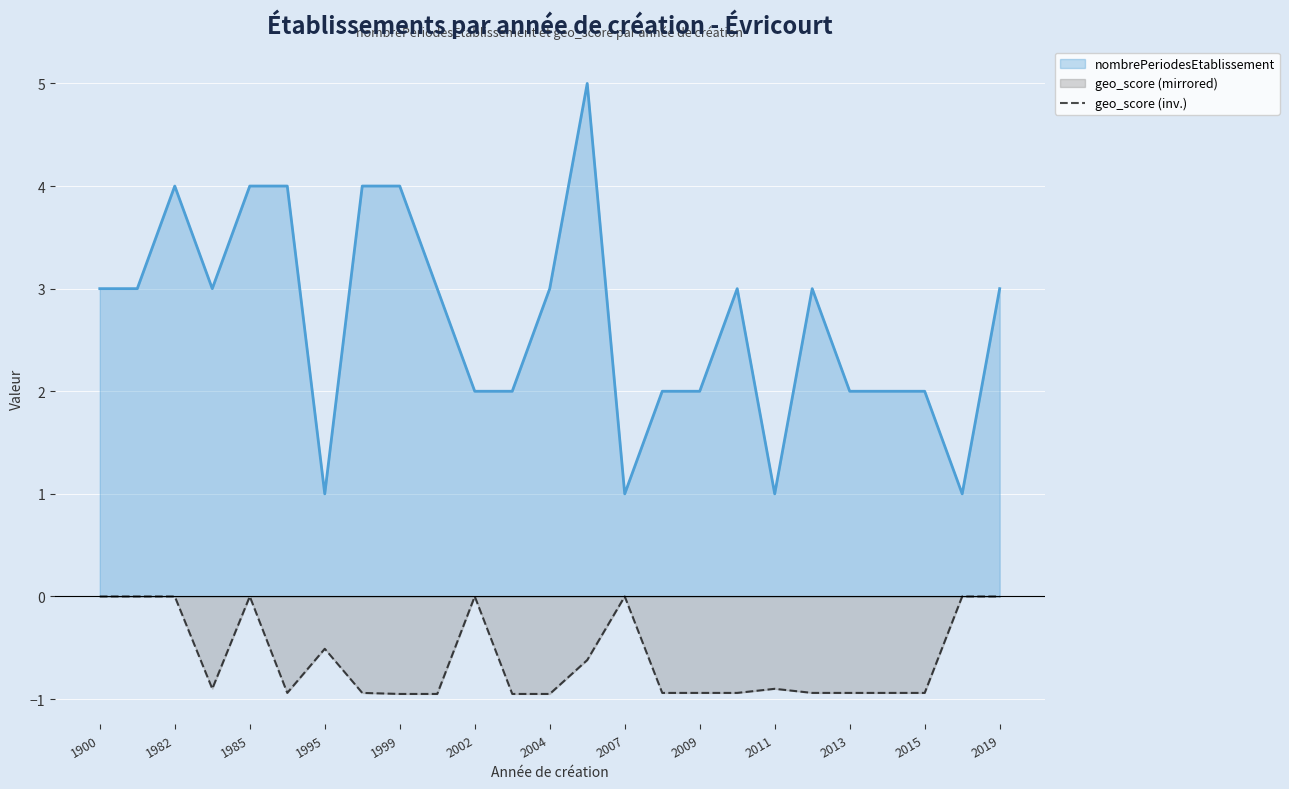

What is the difference between the highest and lowest values at 2002?

2.0